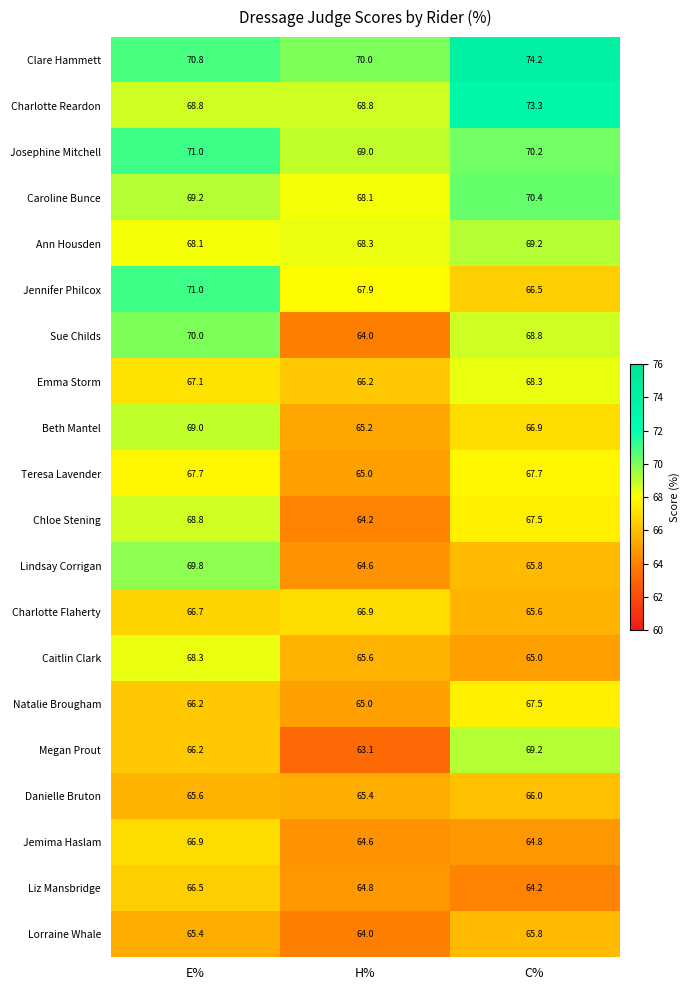

At which label is Caroline Bunce closest to 69?

E%